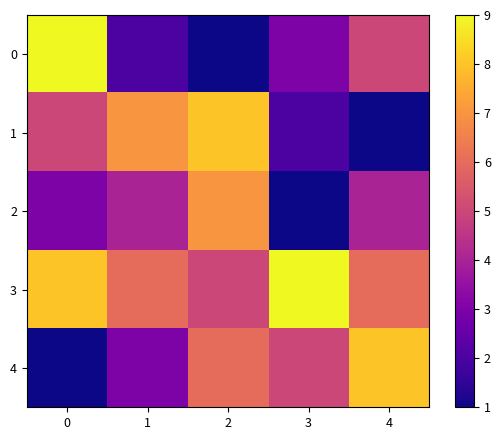

What is the difference between the highest and lowest values at 2?

7